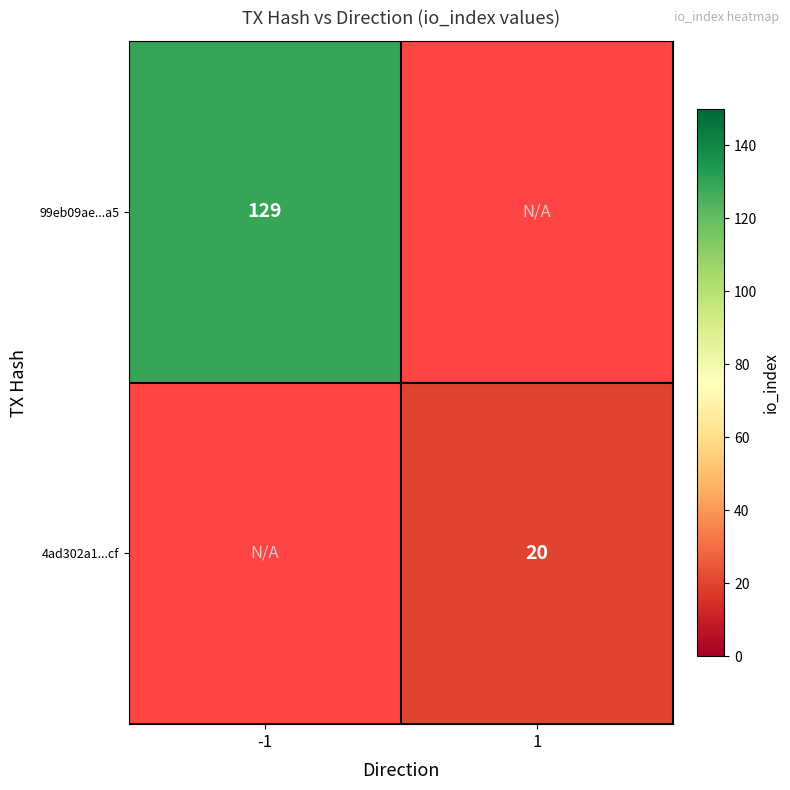

The 4ad302a1...cf series shows 20 at 1. True or false?

True